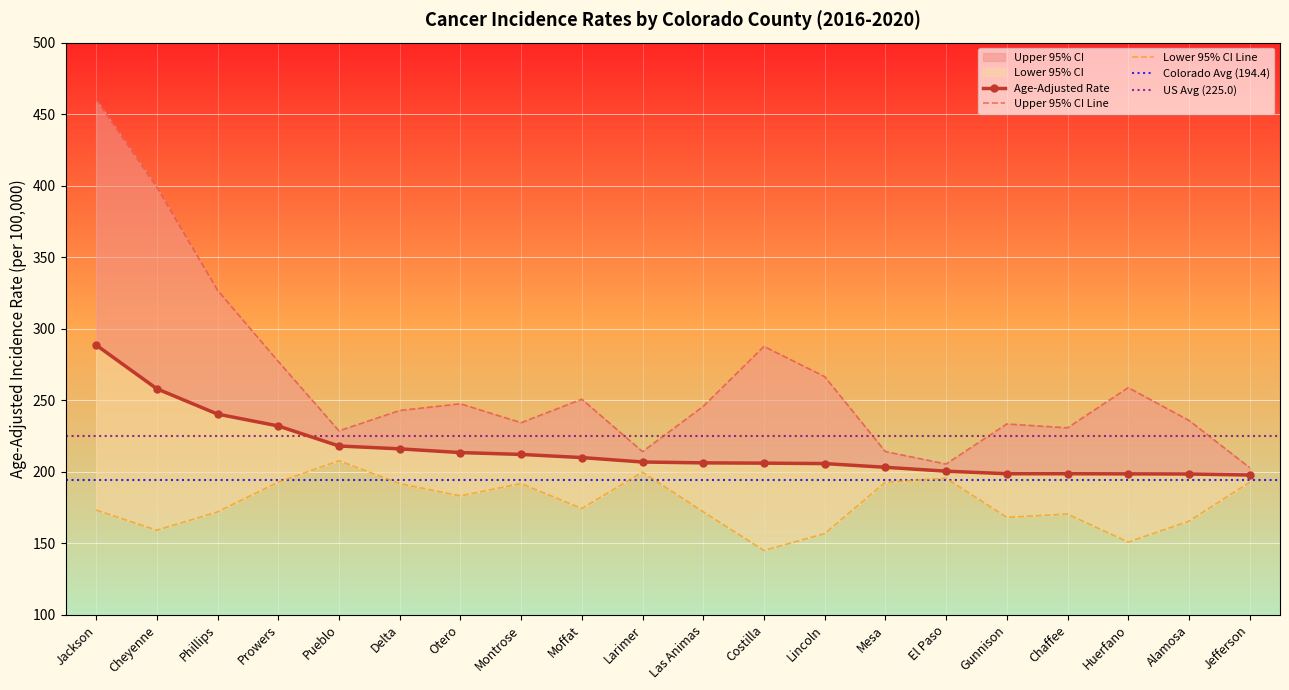

Which series has the largest range (max minus min)?

Upper 95% CI